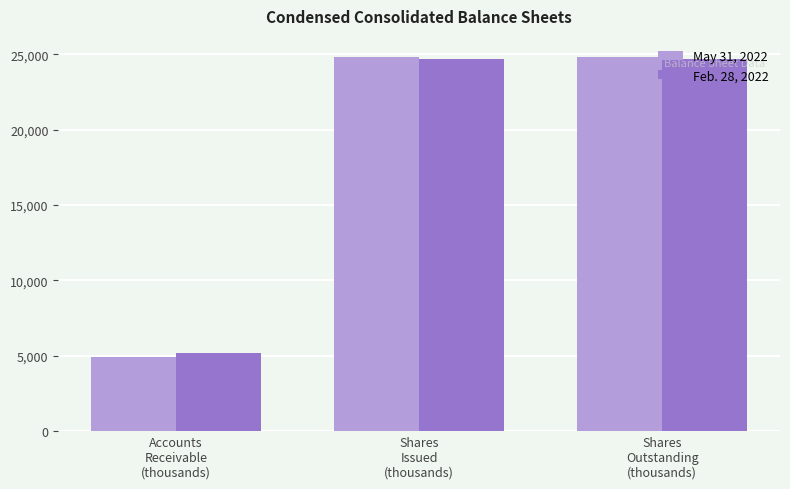

How many bars are there in each group?

2